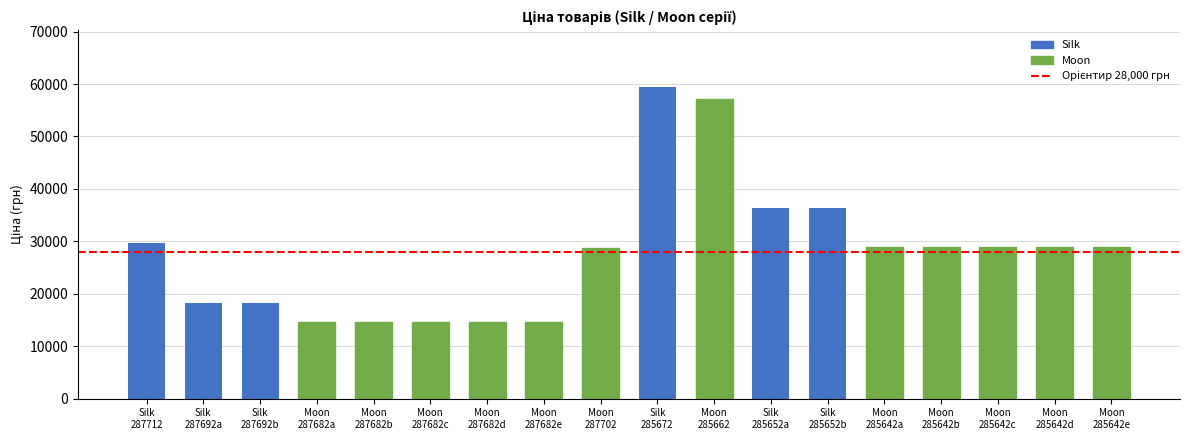

What is the value of the 14th bar from the left?

28890.3